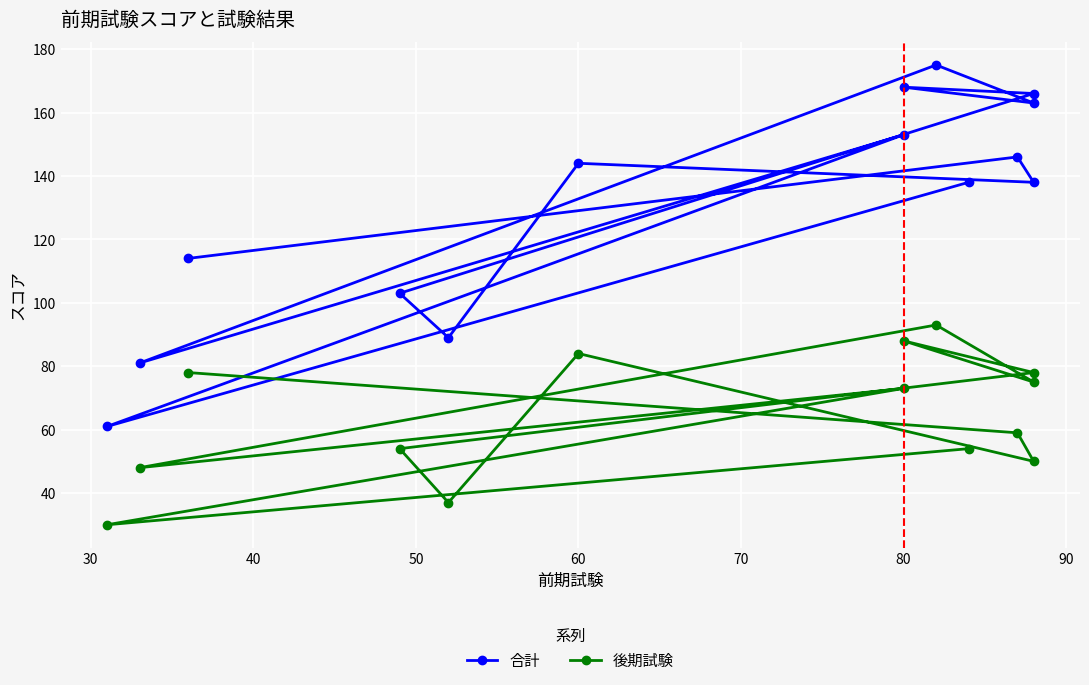

Reading left to right, what are all the values shown in this chart?

合計: 138	61	153	81	175	163	168	166	103	89	144	138	146	114
後期試験: 54	30	73	48	93	75	88	78	54	37	84	50	59	78